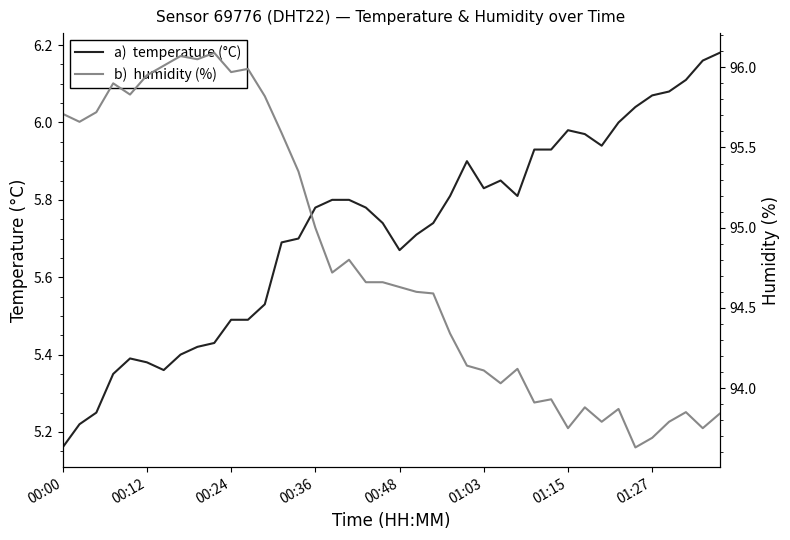

Which series has the widest spread of values?

humidity